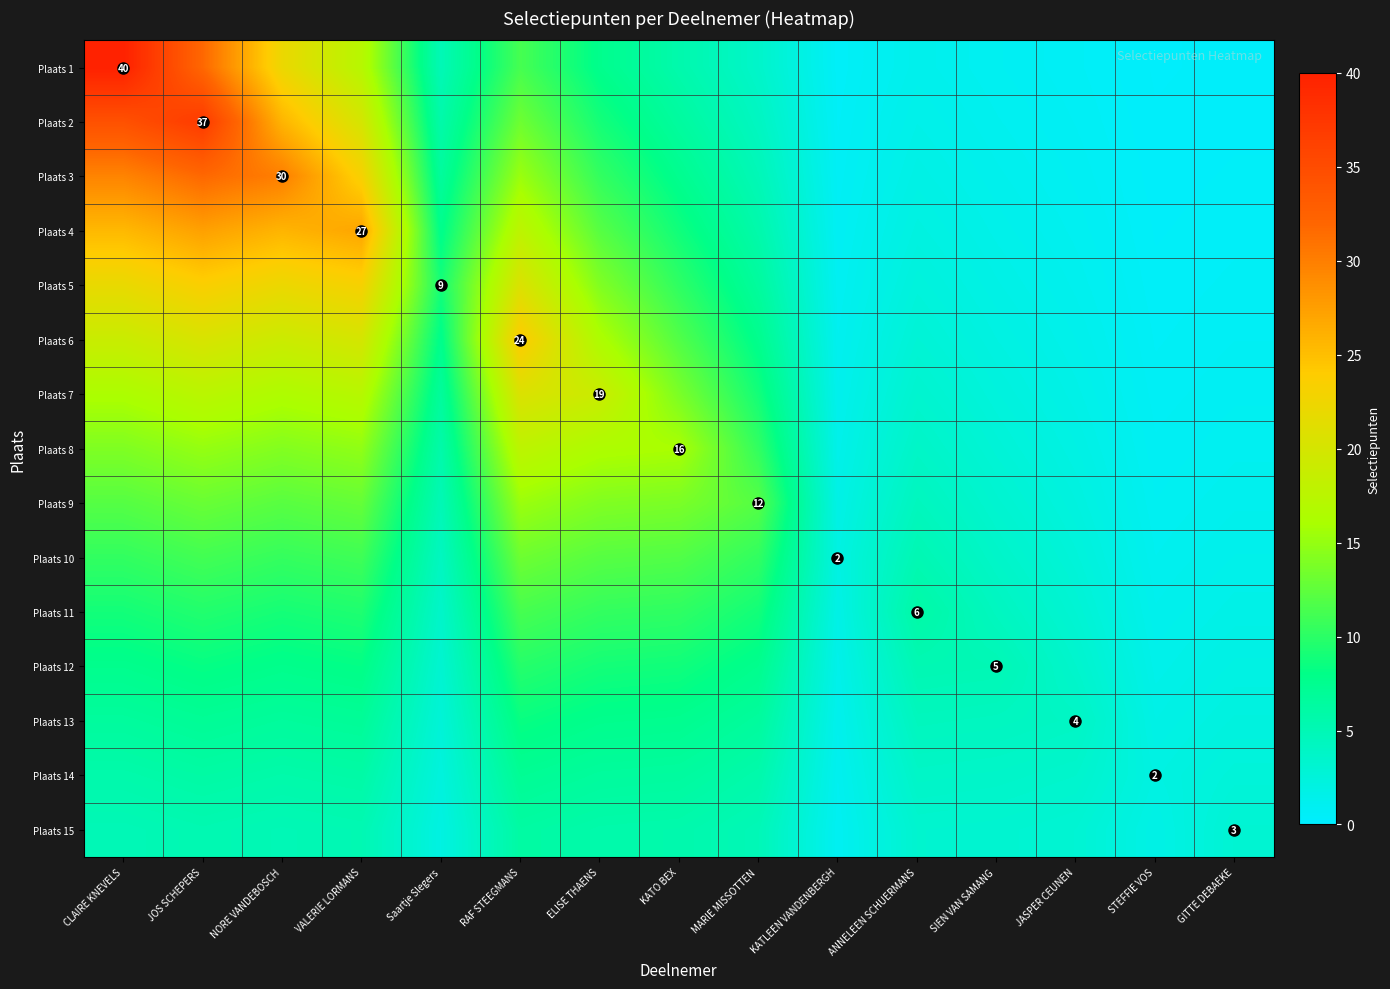

What is the spread (max minus min) of values at ANNELEEN SCHUERMANS?

4.7